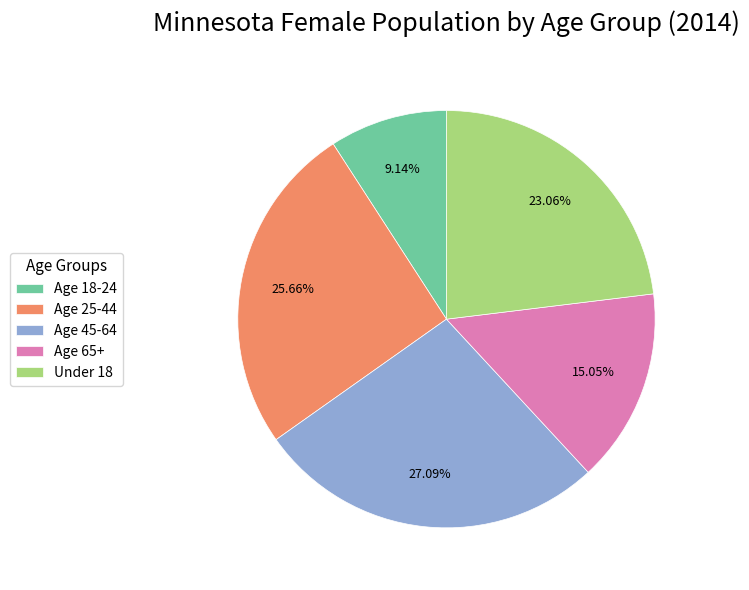

What percentage do Age 65+ and Age 18-24 together represent?

24.2%